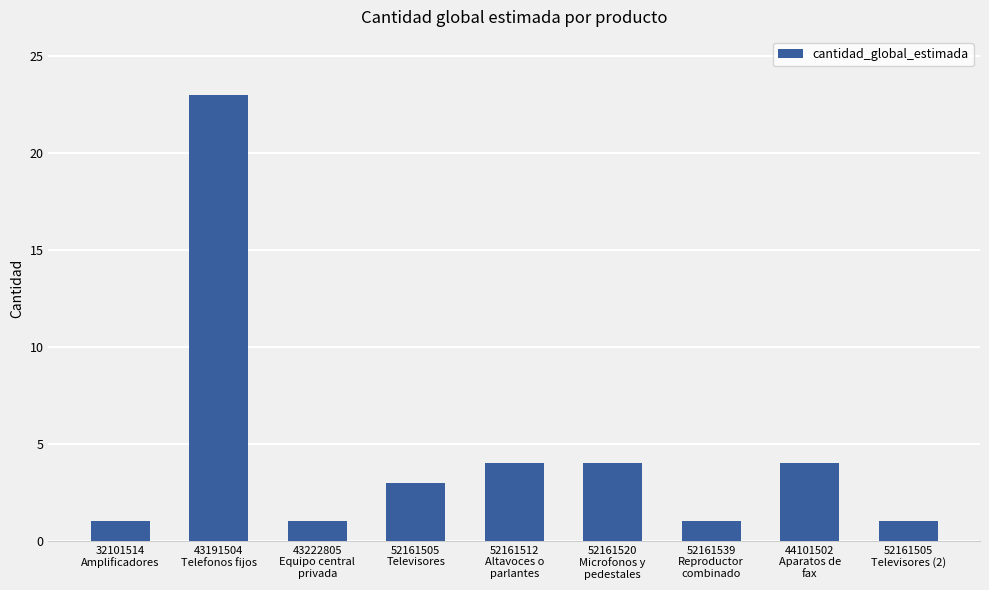

What is the greatest value displayed?

23